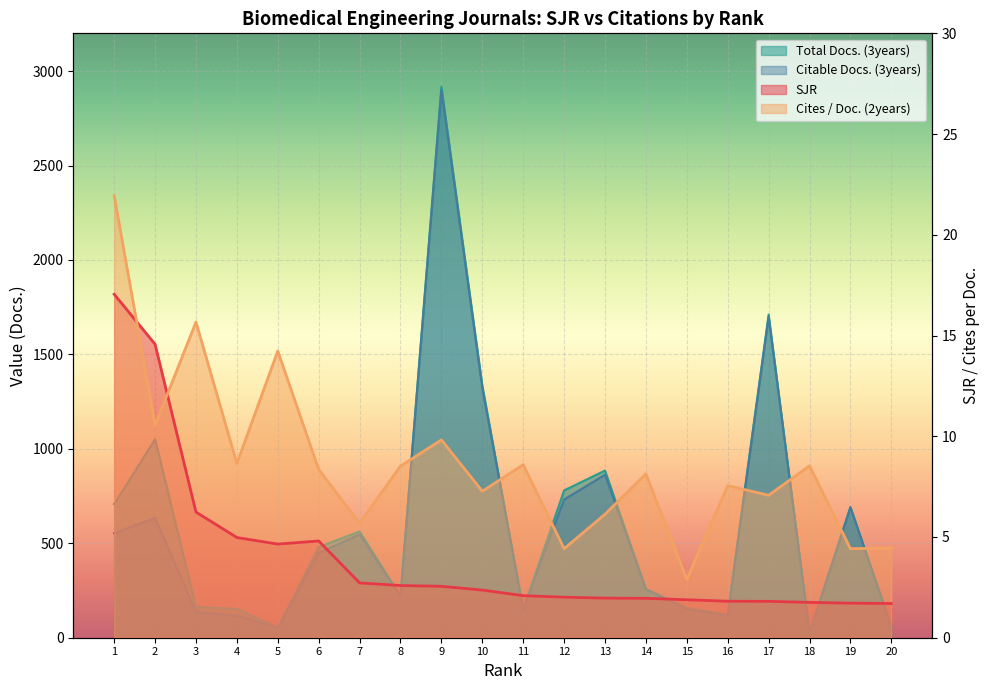

Reading left to right, what are all the values shown in this chart?

SJR: 17.0	14.6	6.2	5.0	4.6	4.8	2.7	2.6	2.6	2.4	2.1	2.0	2.0	2.0	1.9	1.8	1.8	1.8	1.7	1.7
Cites / Doc. (2years): 21.9	10.6	15.7	8.7	14.2	8.3	5.7	8.5	9.8	7.3	8.6	4.4	6.1	8.1	2.9	7.5	7.1	8.5	4.4	4.5
Total Docs. (3years): 708.0	1051.0	162.0	153.0	52.0	480.0	563.0	220.0	2917.0	1336.0	150.0	780.0	885.0	258.0	157.0	121.0	1711.0	25.0	692.0	59.0
Citable Docs. (3years): 553.0	635.0	136.0	117.0	52.0	448.0	547.0	220.0	2900.0	1321.0	150.0	732.0	863.0	257.0	153.0	118.0	1698.0	25.0	690.0	59.0